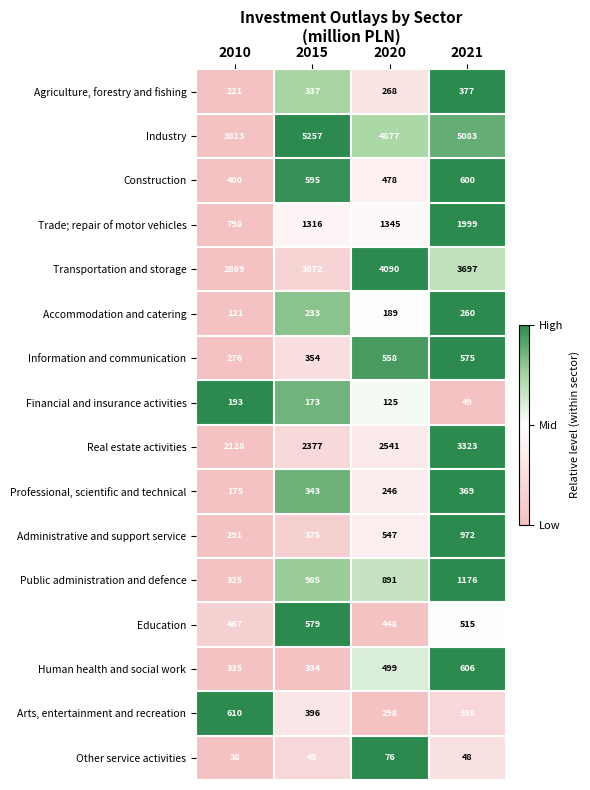

List the labels in order of Transportation and storage value, smallest first.

2010, 2015, 2021, 2020